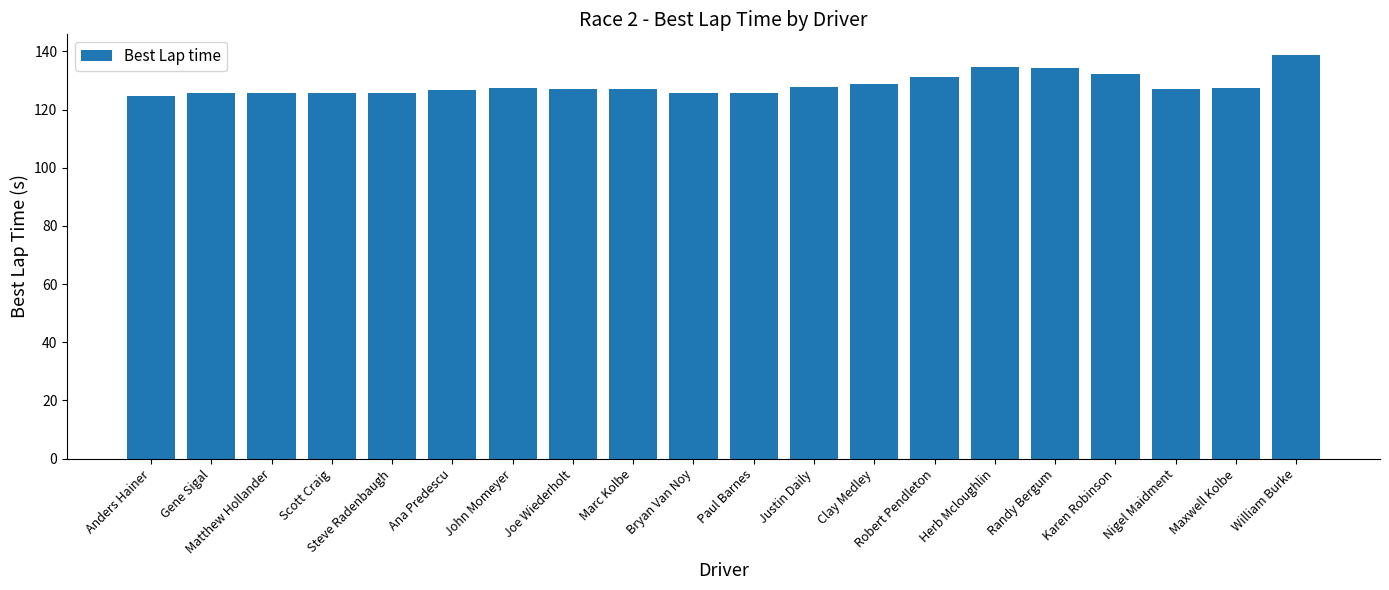

What is the difference between the maximum and minimum values?

14.4